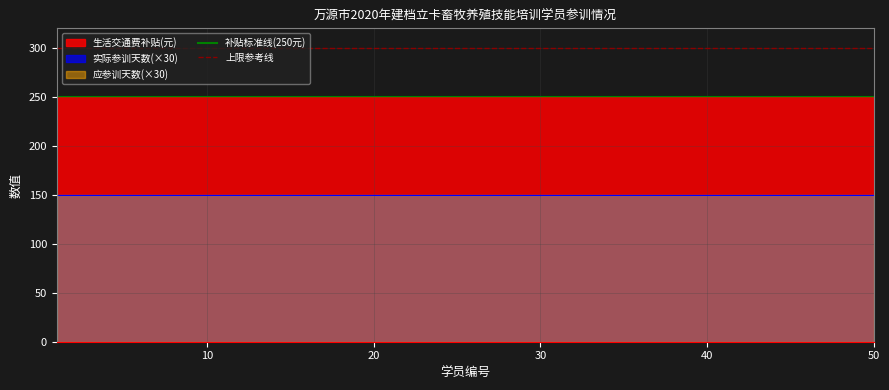

Does the chart display data point markers on the line(s)?

No